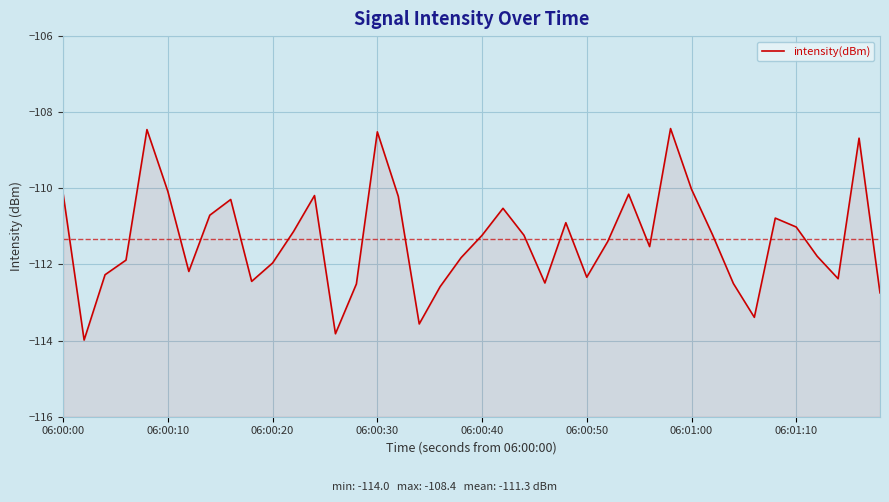

What is the average value?

-111.3